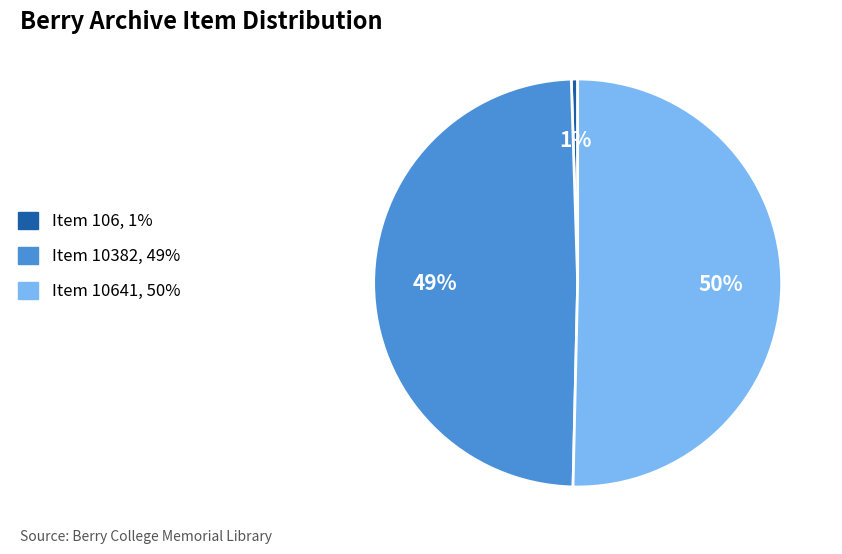

Which slice is the largest?

Item 10641, 50%